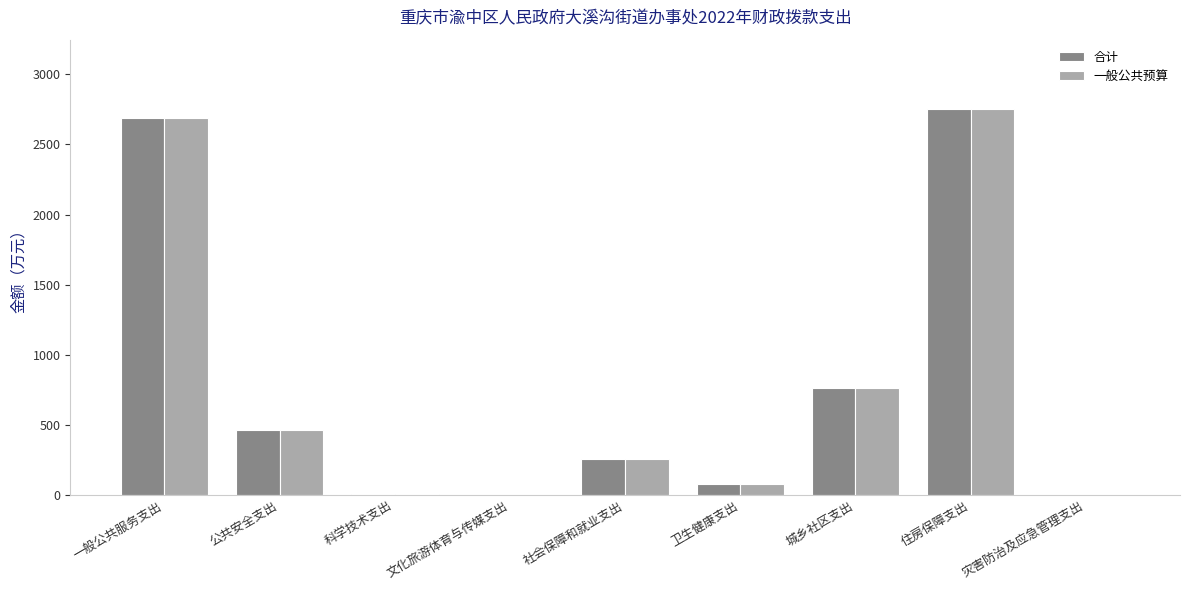

At which label is 合计 closest to 1376?

城乡社区支出